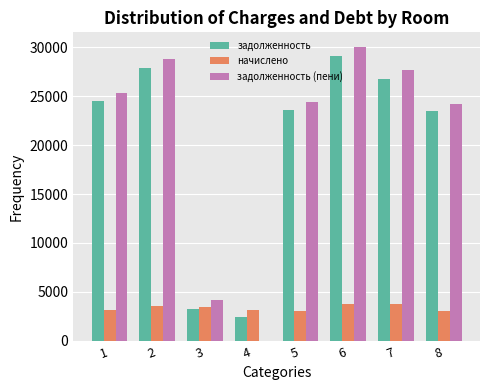

Read the задолженность value at 8.

23430.3